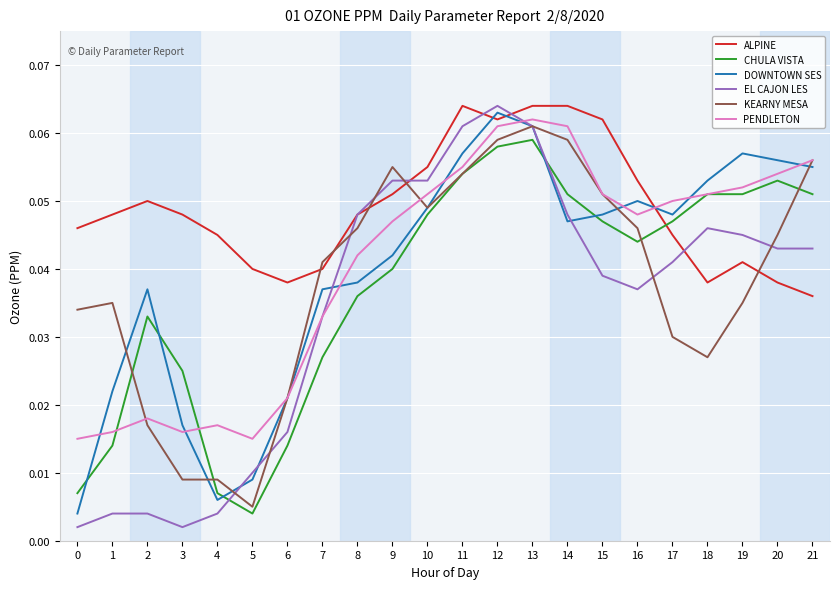

At which label is CHULA VISTA closest to 0?

5